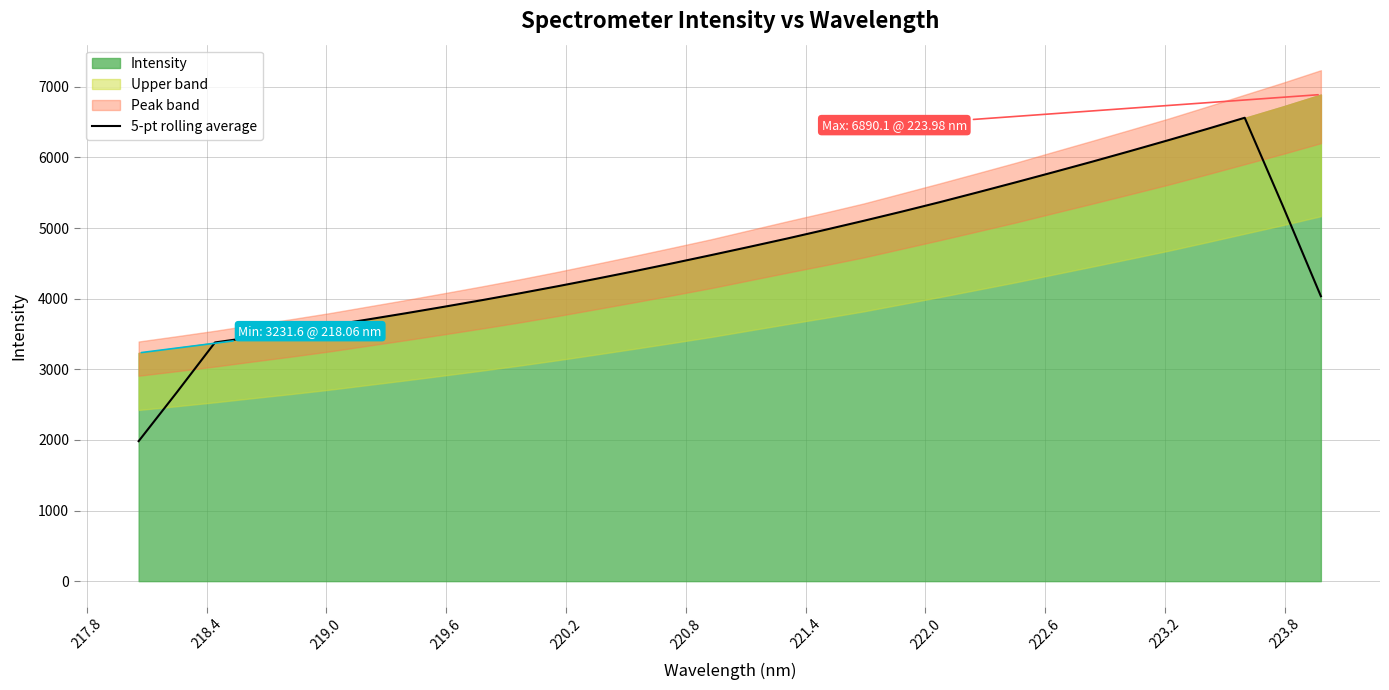

What is the minimum value for 5-pt rolling average?

1982.2